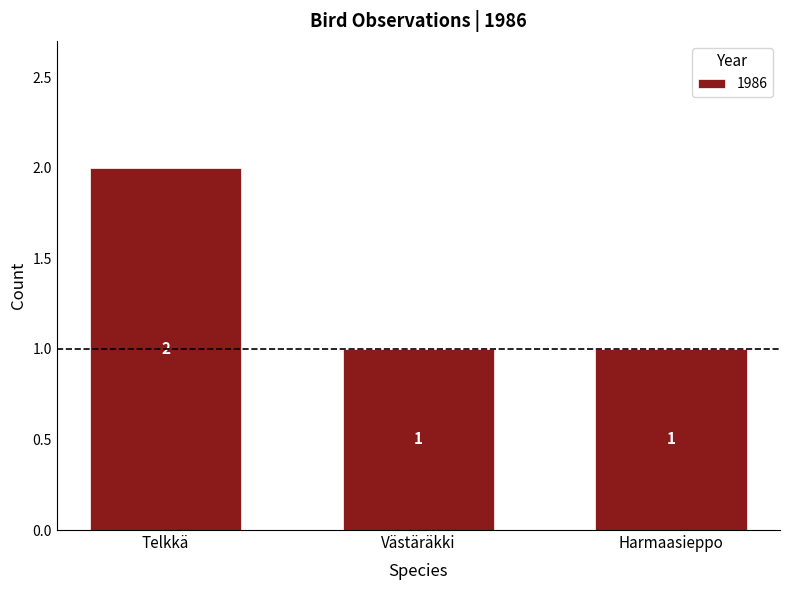

Count the values in the range 1 to 2.

3